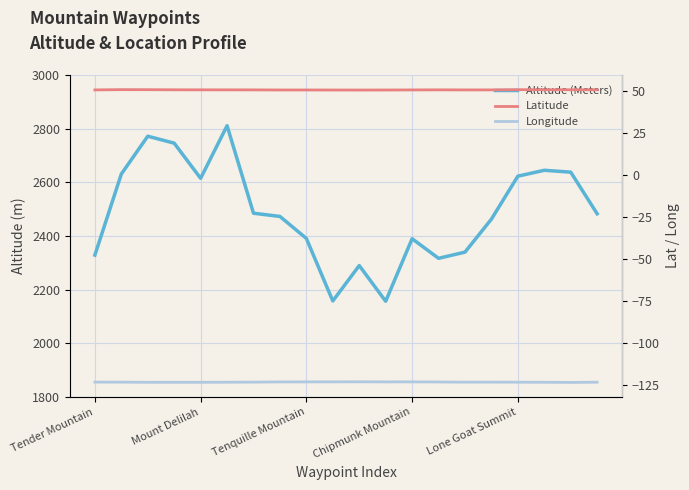

The Longitude series shows -169.7 at Chipmunk Mountain. True or false?

False